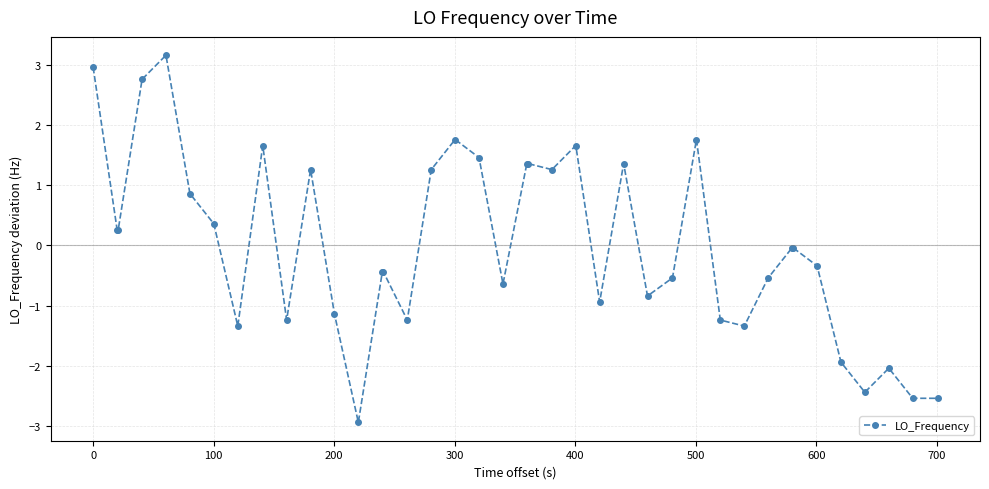

What is the difference between the maximum and minimum values?

6.1